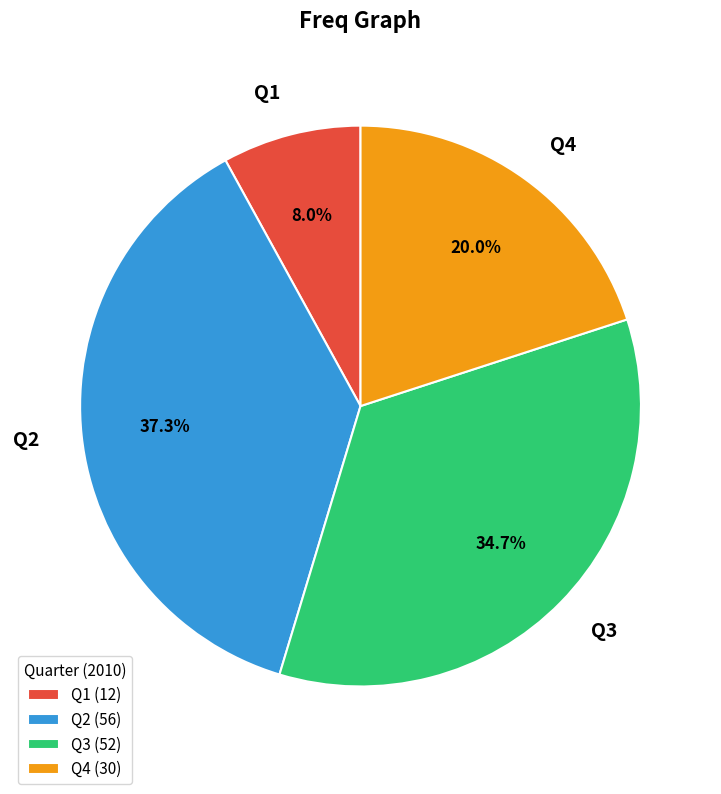

Is it true that Q4 is 20% of the pie?

True